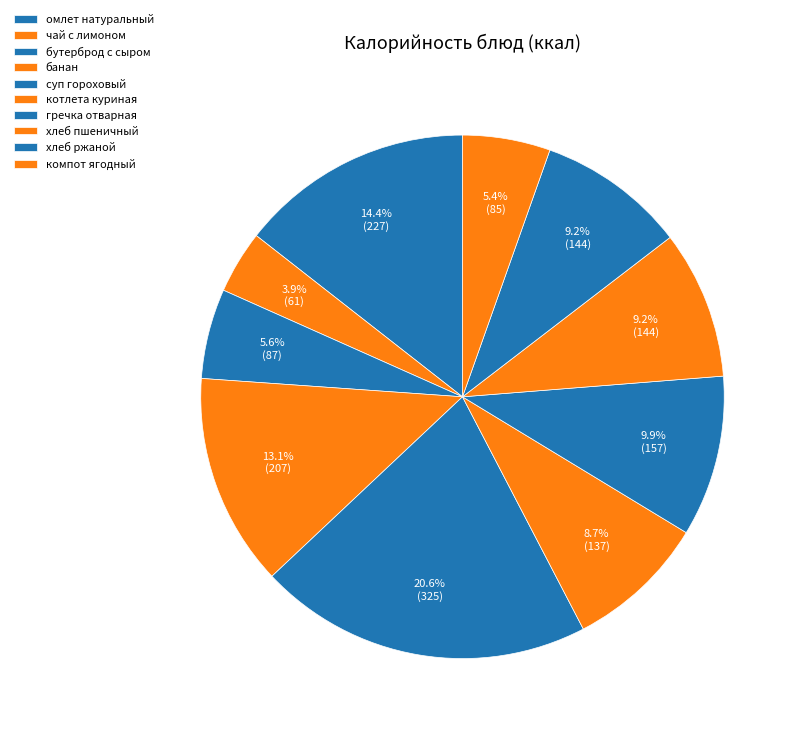

To the nearest percent, what is the difference between the банан and бутерброд с сыром slice percentages?

8%